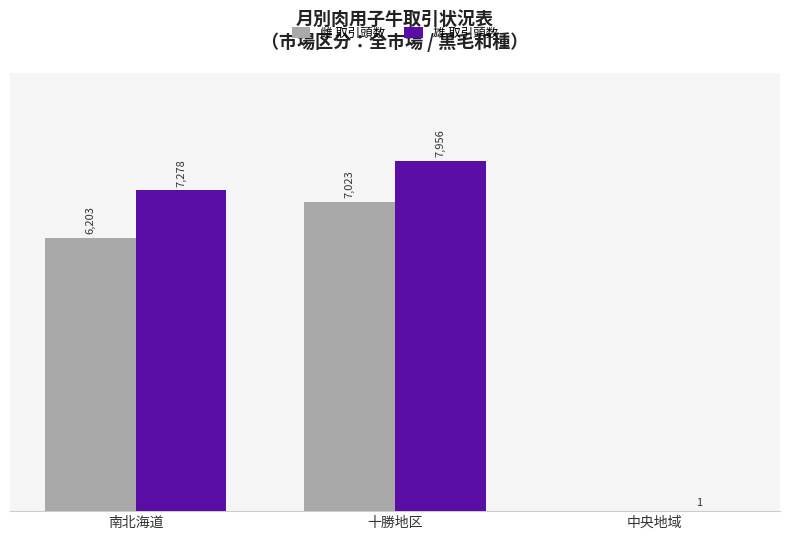

Where is 雄 取引頭数 nearest to the value 3978?

南北海道